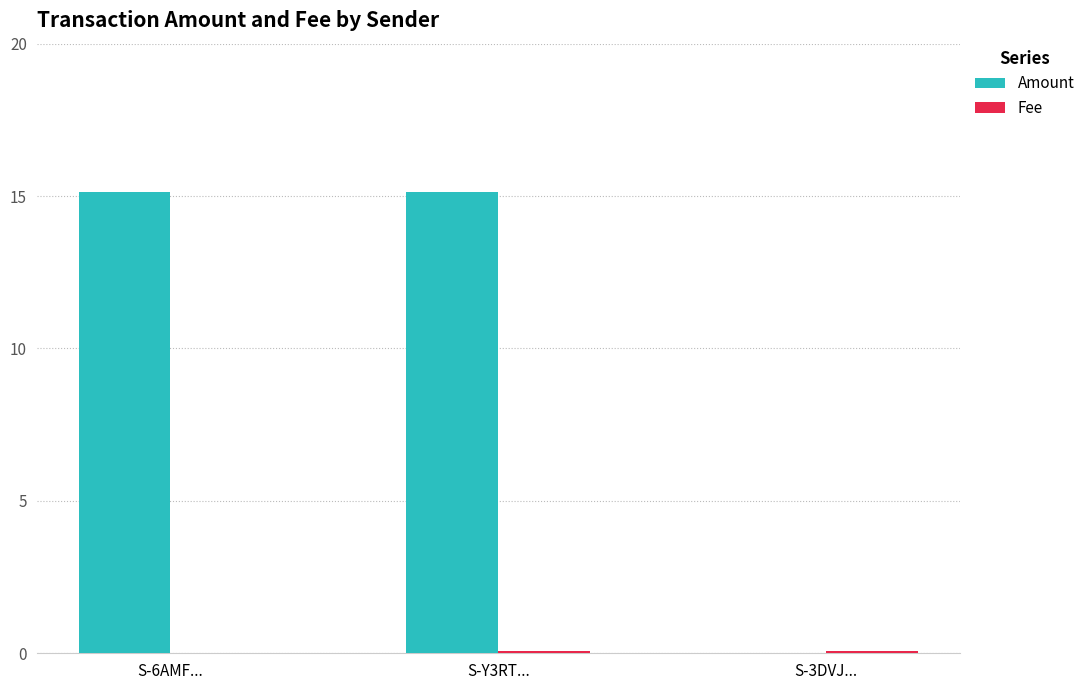

Which series changed the most between S-6AMF... and S-3DVJ...?

Amount